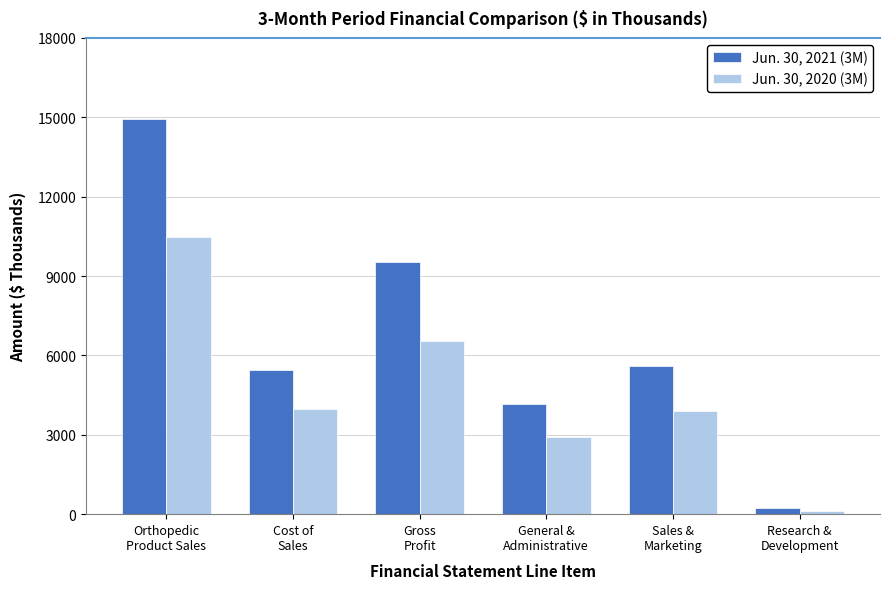

Where does the Jun. 30, 2021 (3M) series first go above 5590?

Orthopedic
Product Sales